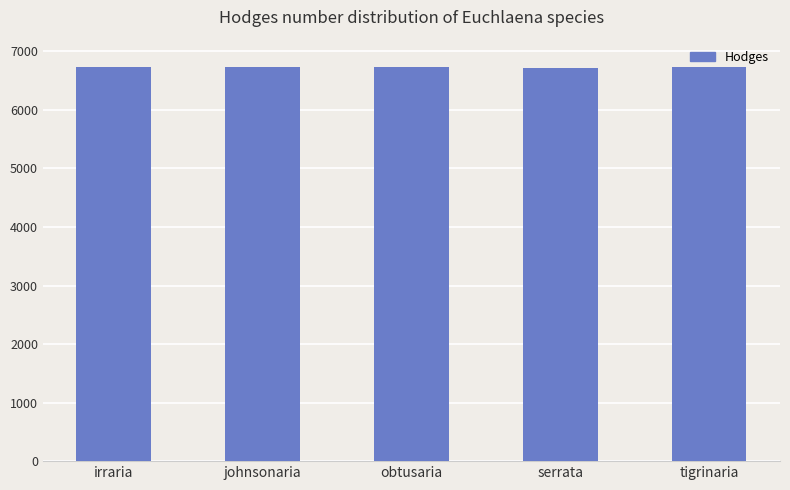

What is the sum of the values at obtusaria and johnsonaria?

13455